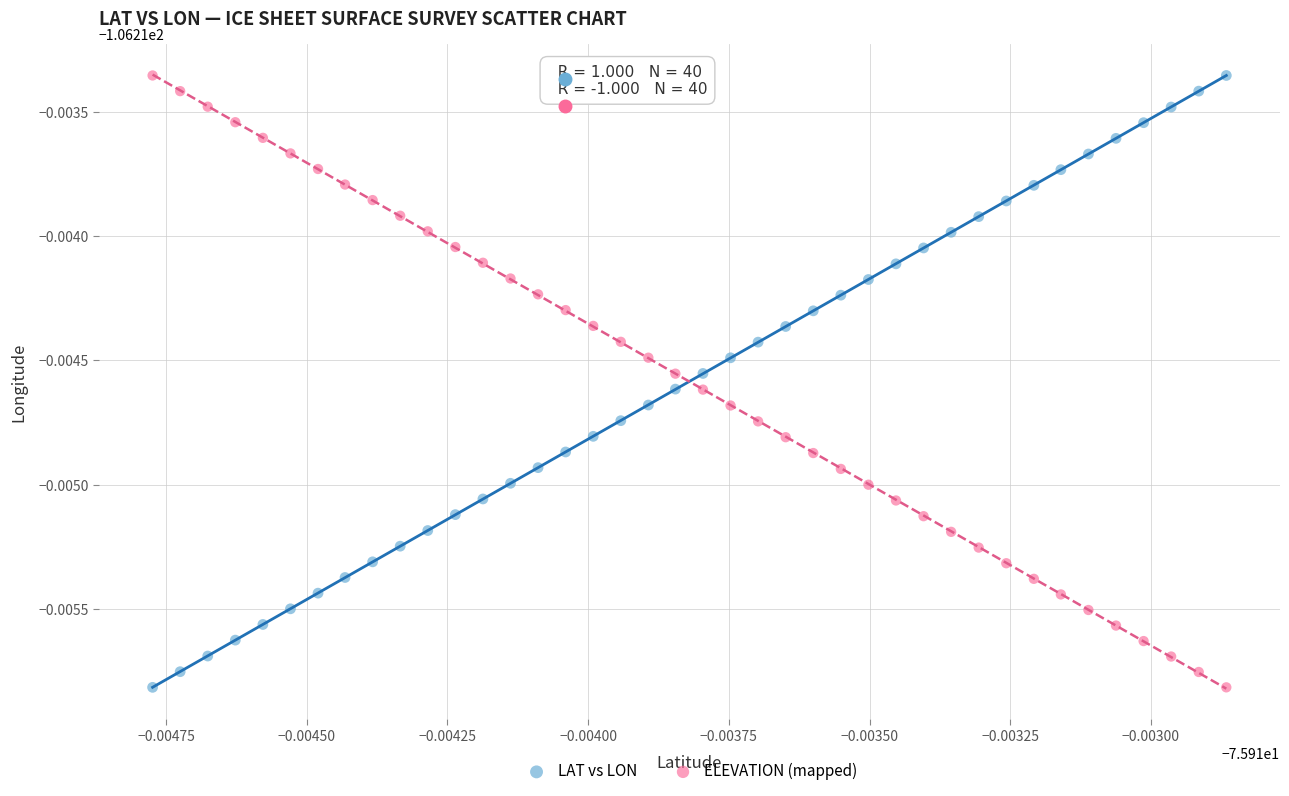

What are all the series names shown in the legend?

LAT vs LON, ELEVATION (mapped)